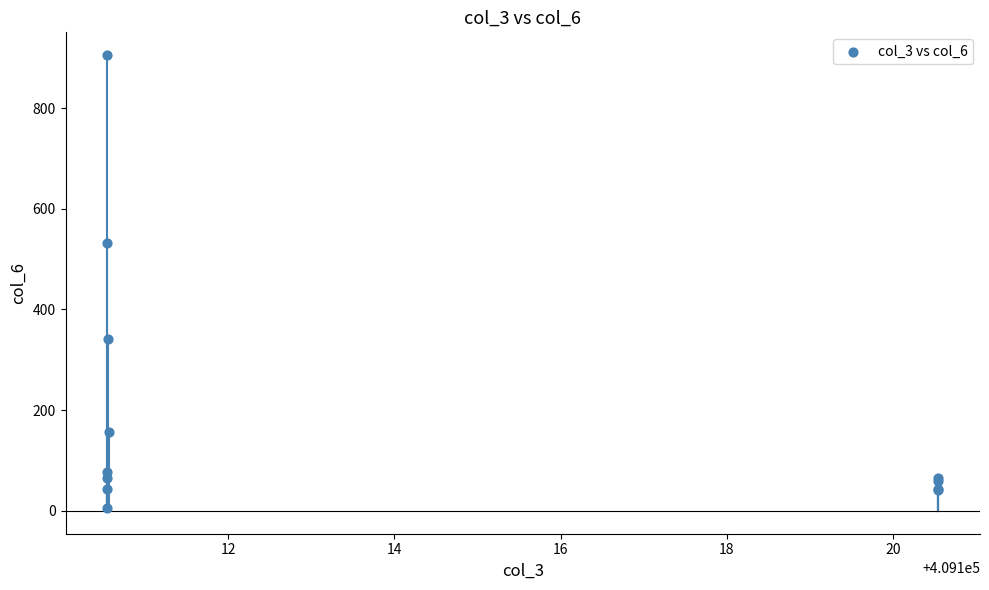

What Y value in the scatter plot is closest to 455?

532